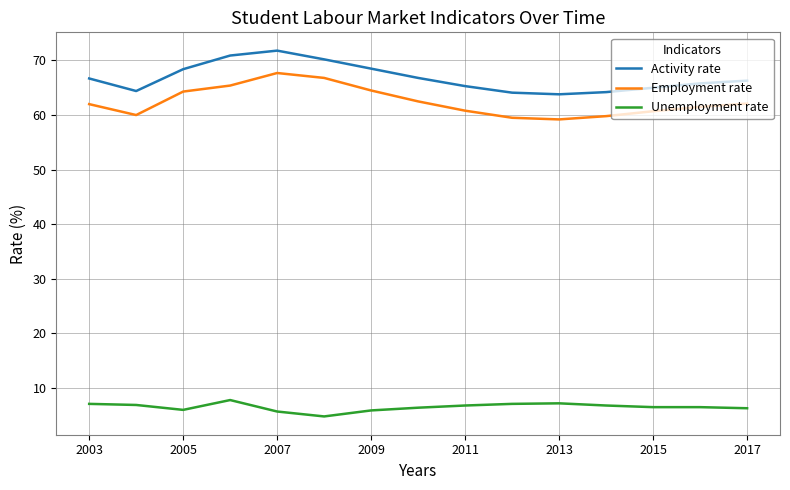

Which series has the largest total across all categories?

Activity rate